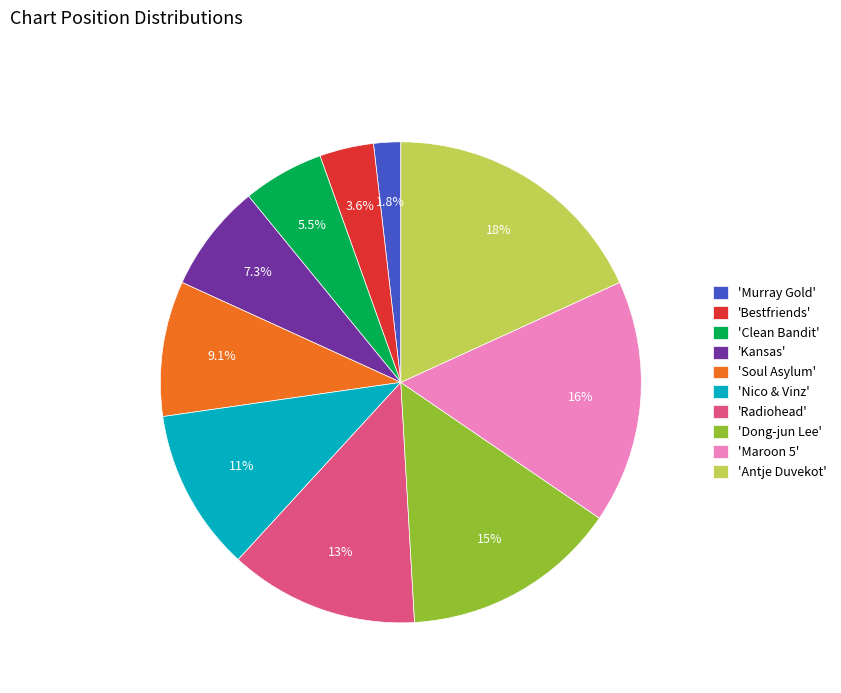

Combined, what portion of the pie is 'Clean Bandit' and 'Murray Gold'?

7.3%